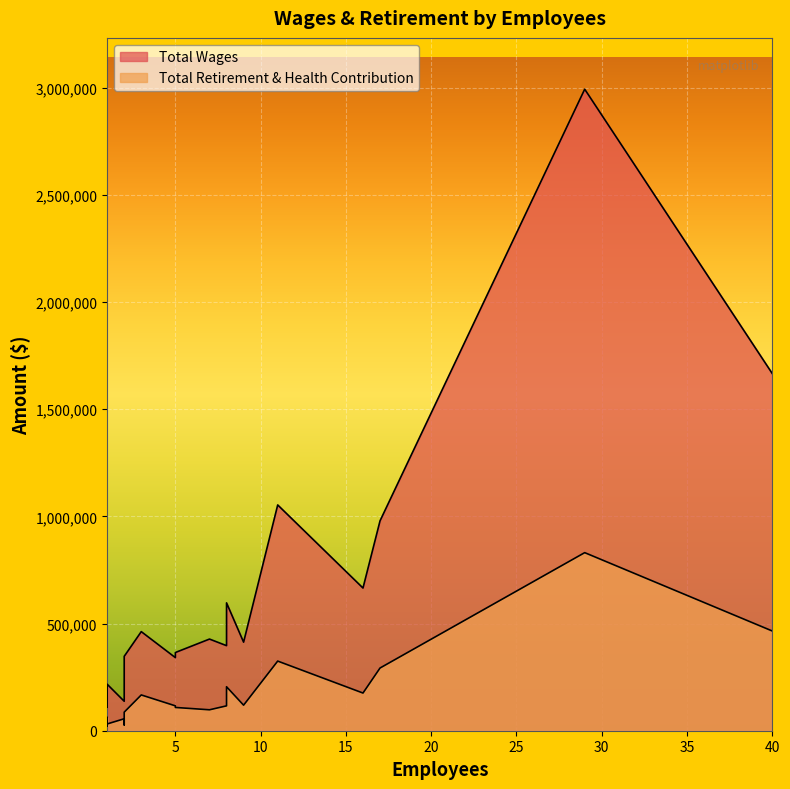

Is it true that Total Wages equals 179725 at 2?

True